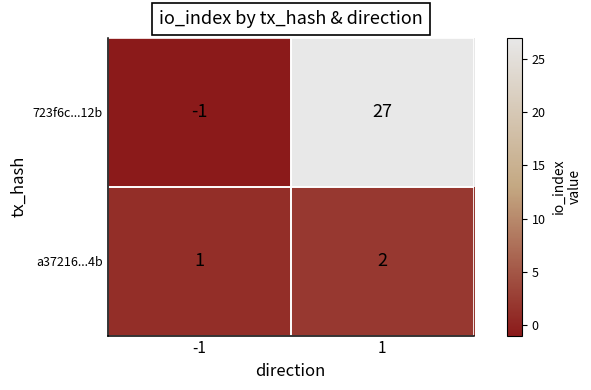

Rank the series at -1 from lowest to highest value.

723f6c...12b, a37216...4b